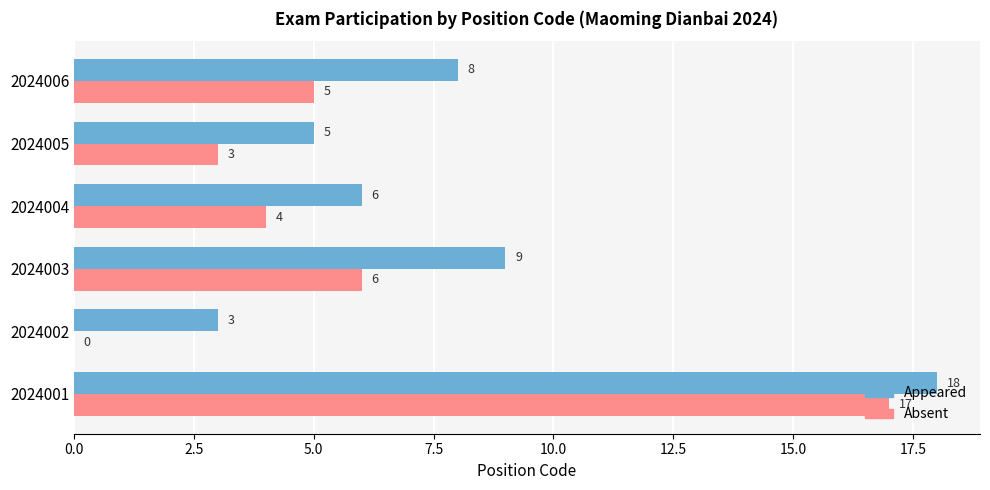

What is the highest value of the Absent series?

17